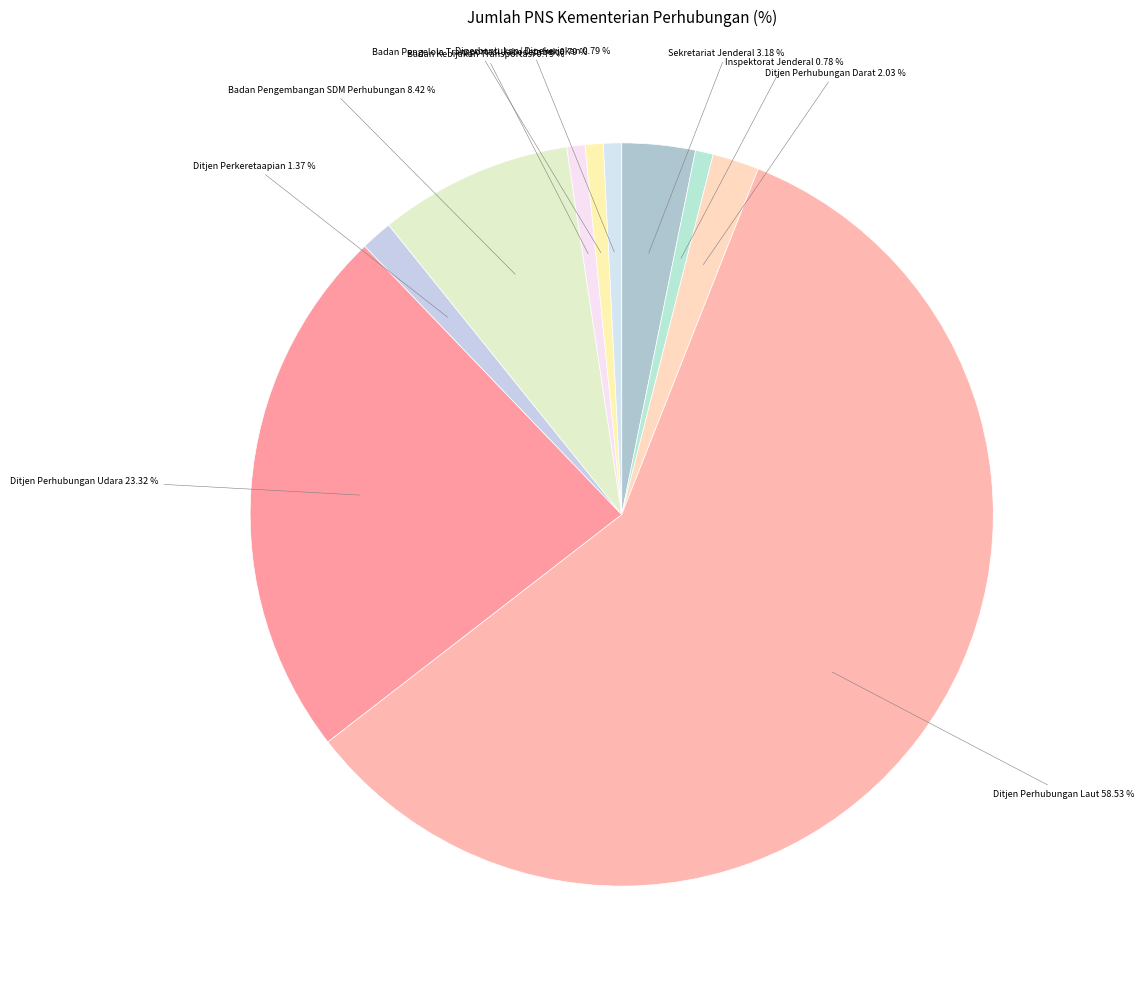

To the nearest percent, what portion does Ditjen Perhubungan Darat represent?

2%